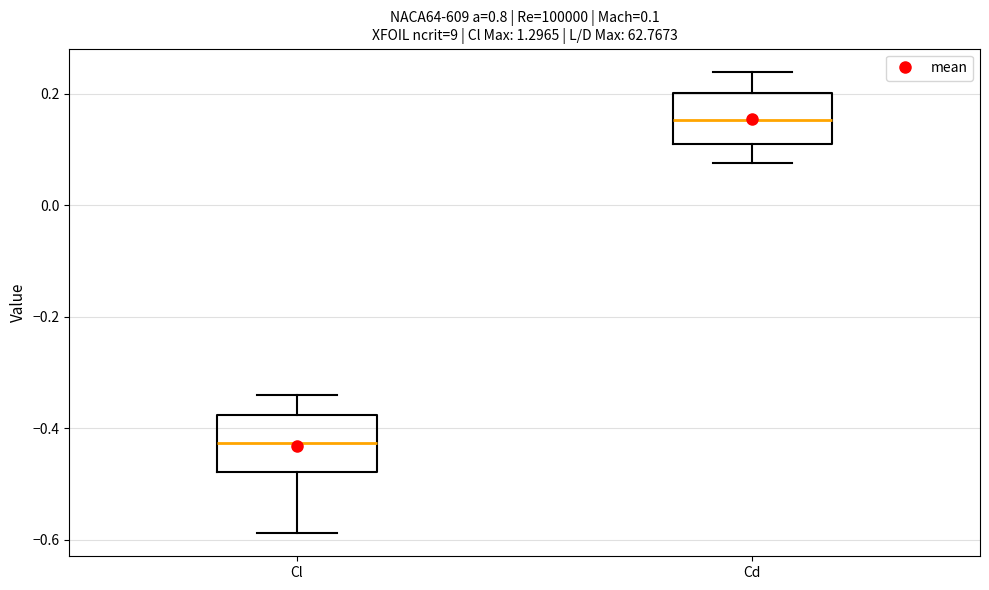

Which box has the lowest median line?

Cl